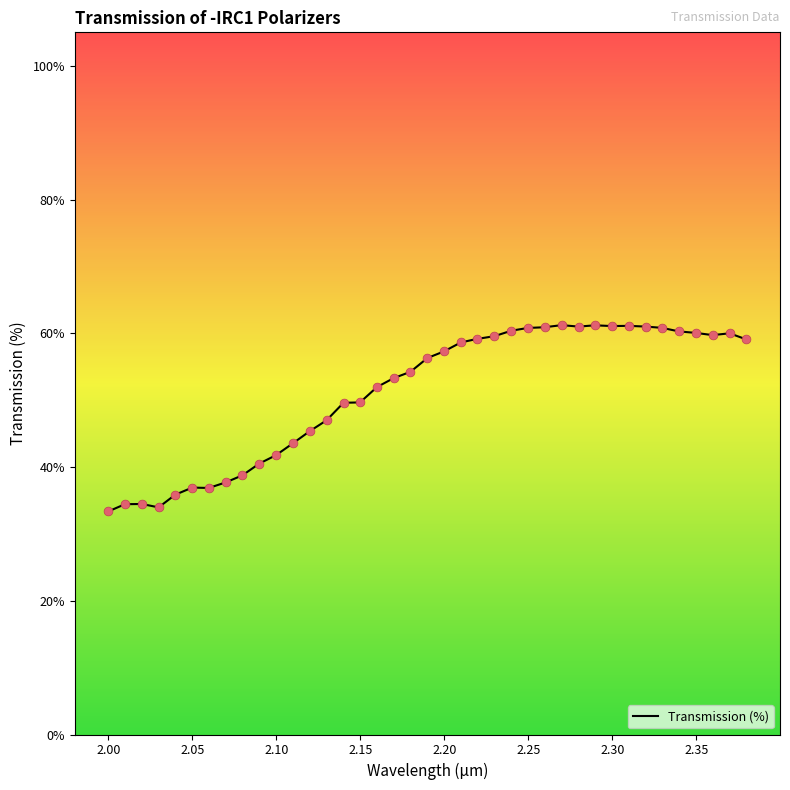

What is the minimum value shown in the chart?

33.4